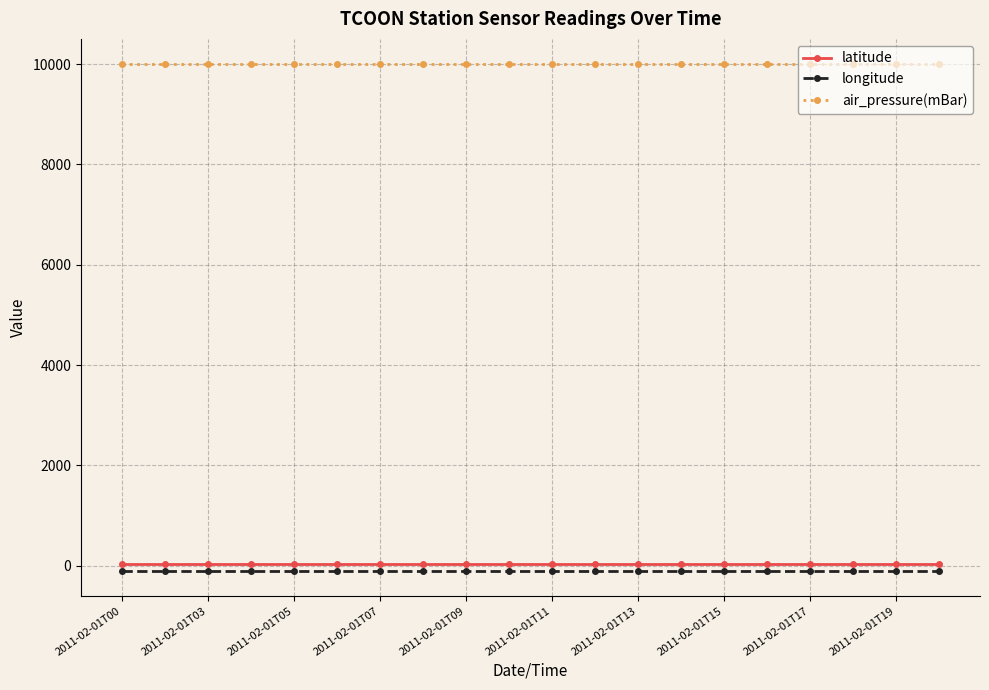

True or false: longitude and air_pressure(mBar) cross at least once.

False